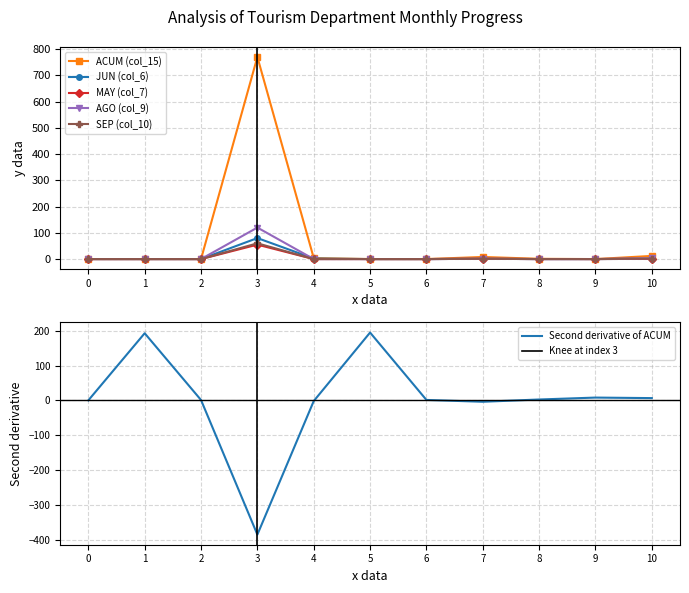

True or false: JUN (col_6) has more than 0 interior local peaks.

True